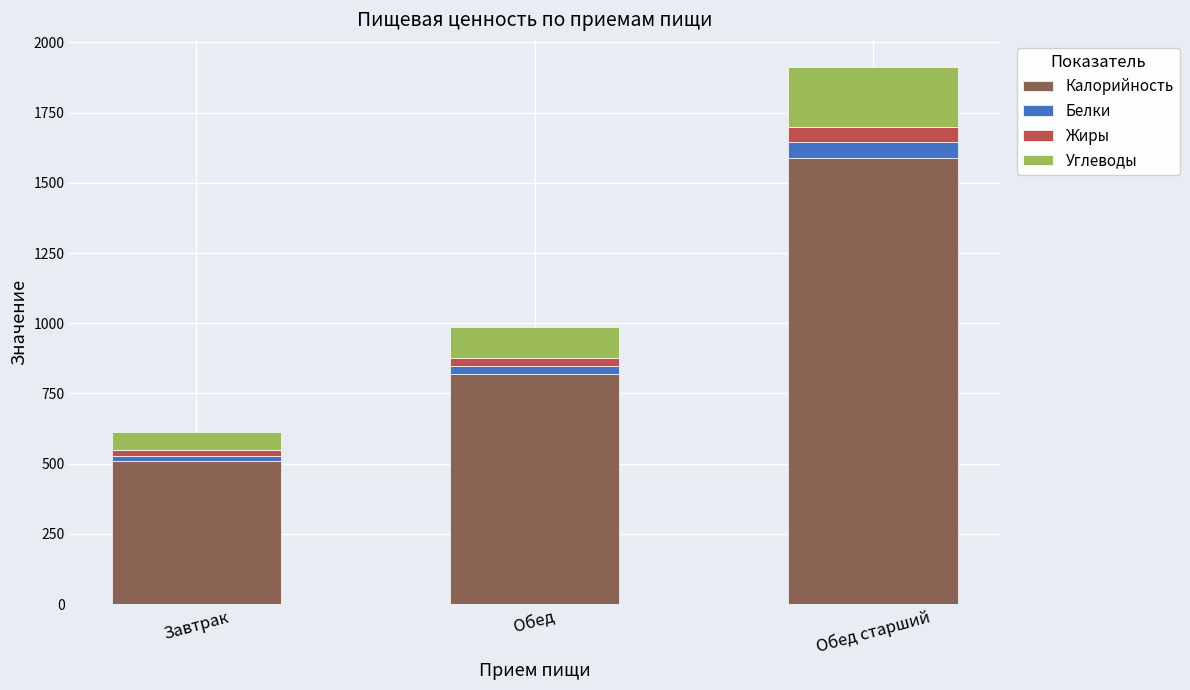

What is the sum of all Калорийность values?

2921.0